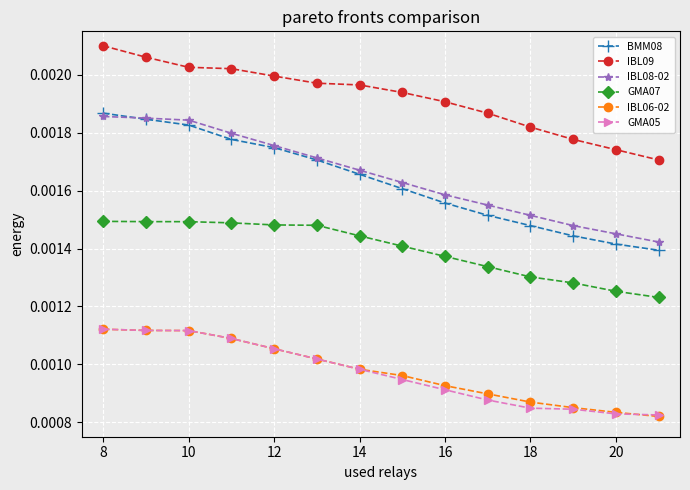

Which series has the largest total across all categories?

IBL09